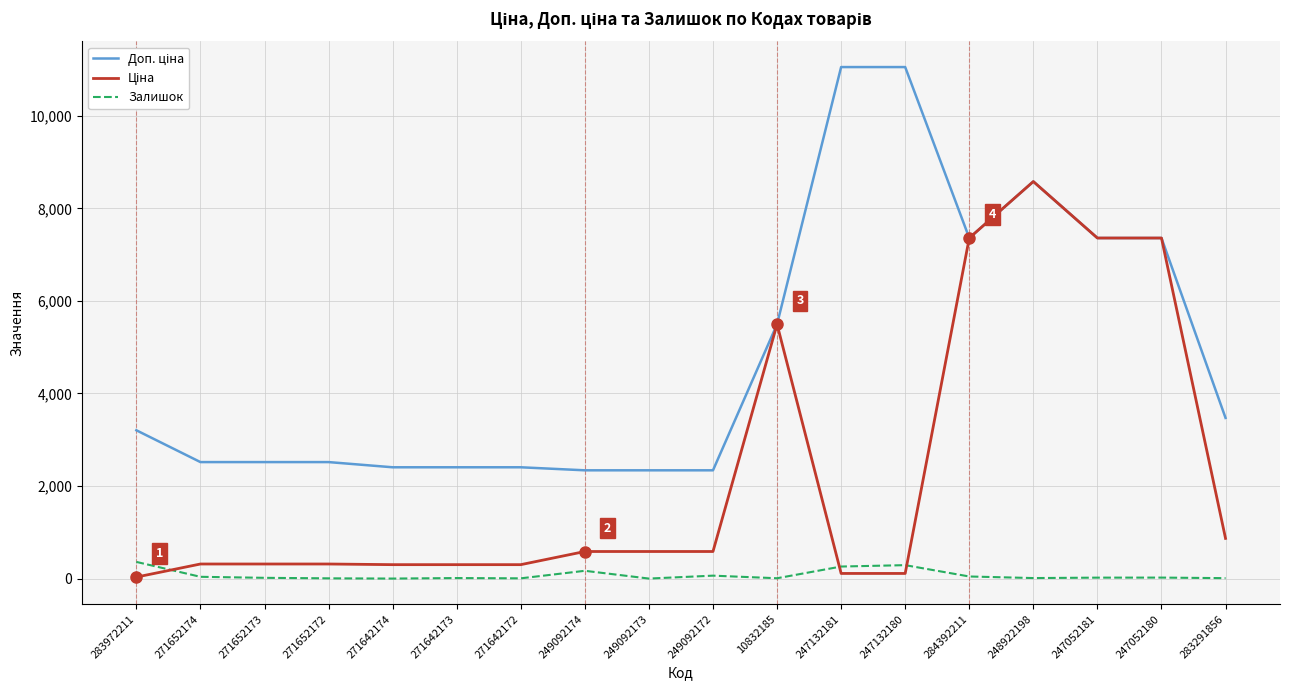

At which category is the sum across all series the highest?

248922198